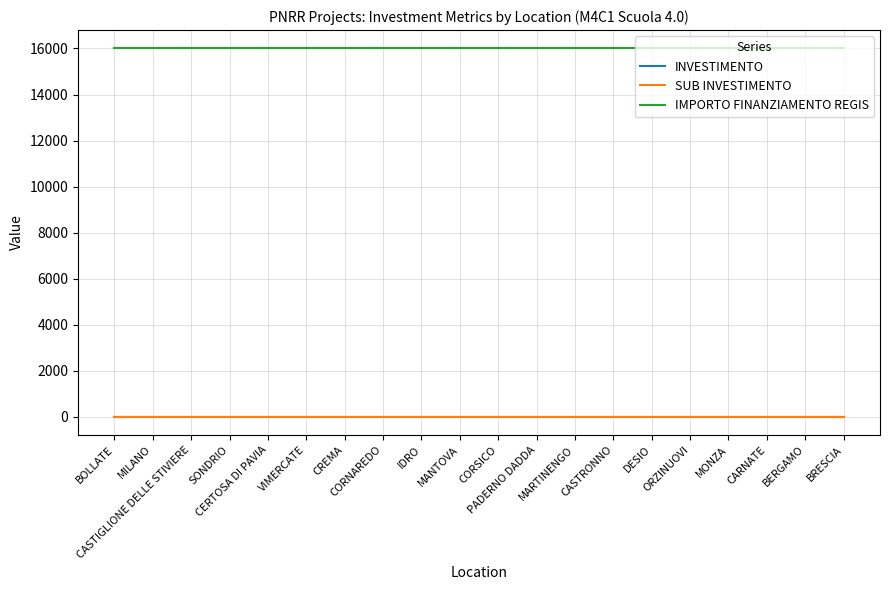

What position from the left is MARTINENGO?

13